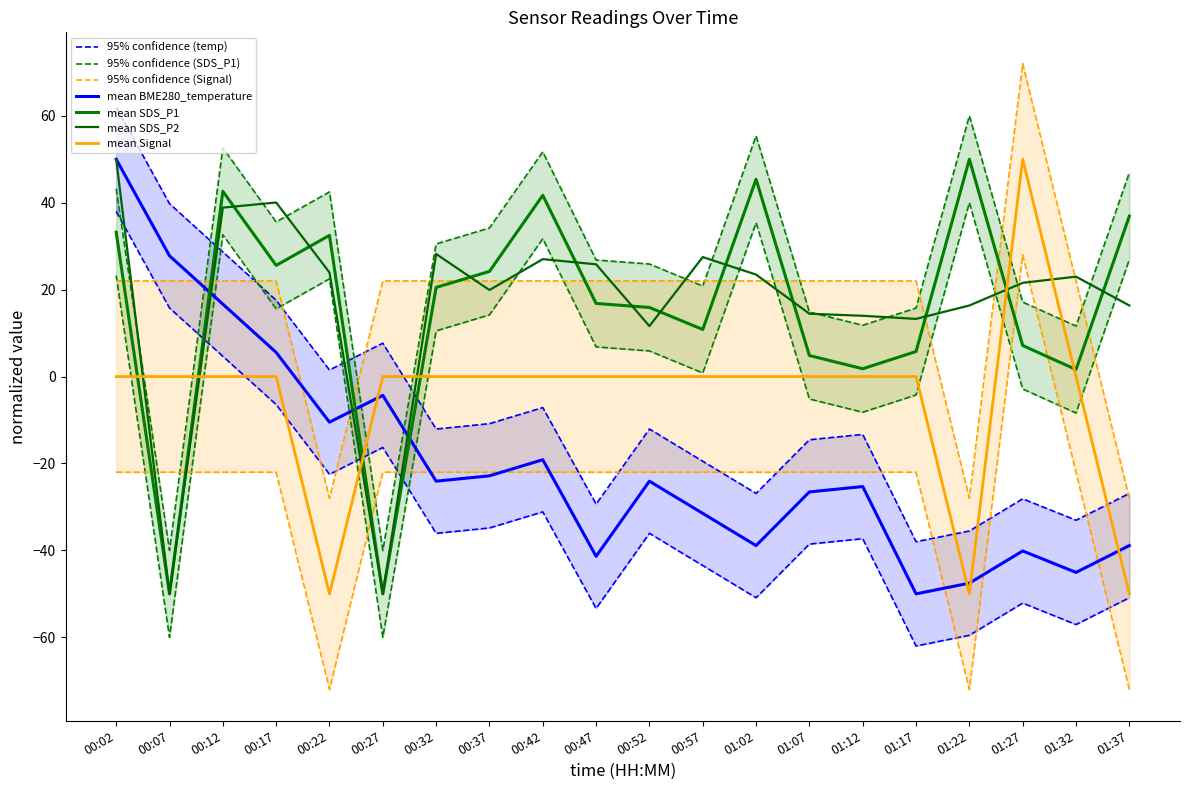

What are all the series names shown in the legend?

BME280_temperature, SDS_P1, SDS_P2, Signal